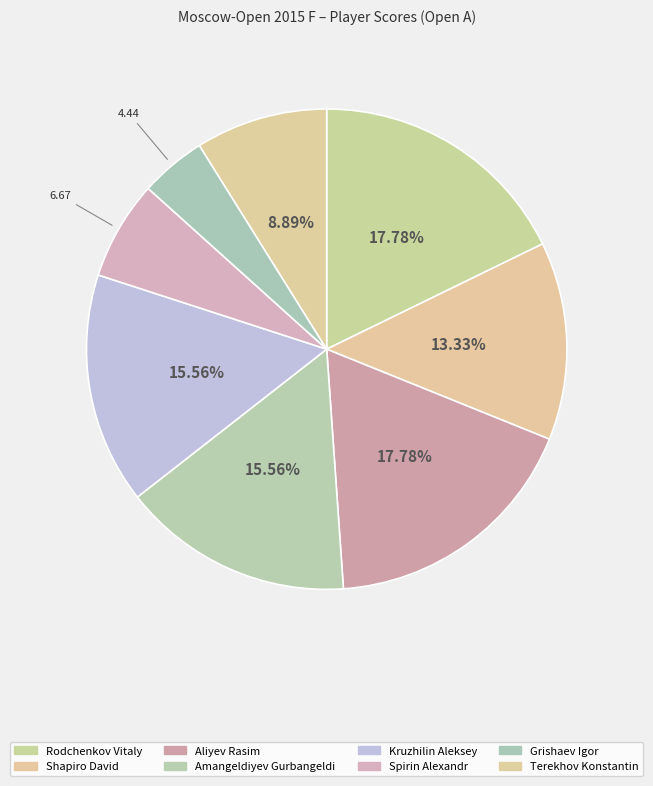

What is the ratio of the value at Grishaev Igor to the value at Rodchenkov Vitaly?

0.2